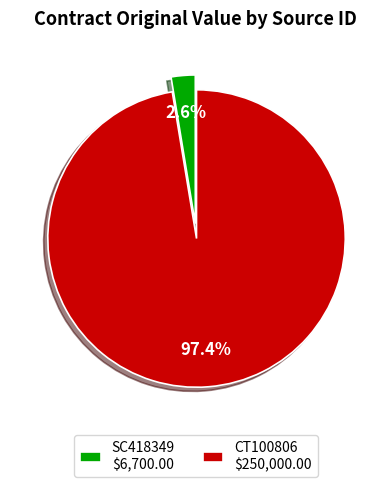

What portion of the pie excludes SC418349 $6,700.00?

97.4%